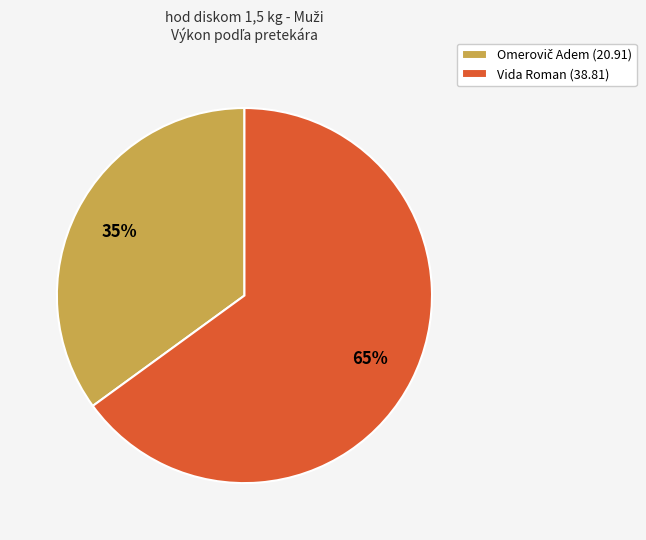

To the nearest percent, what percentage of the pie is Vida Roman?

65%